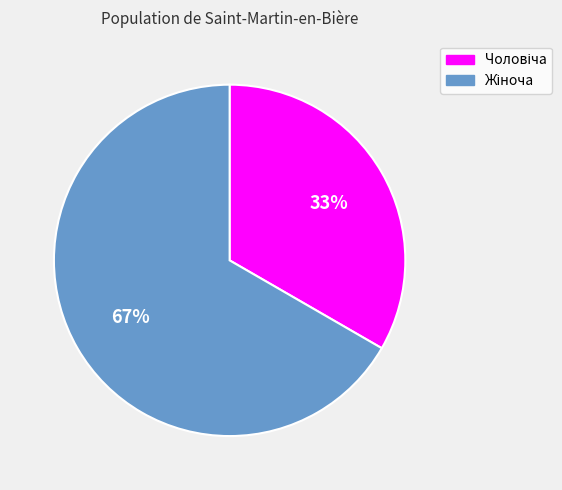

Does any single category account for the majority?

Yes